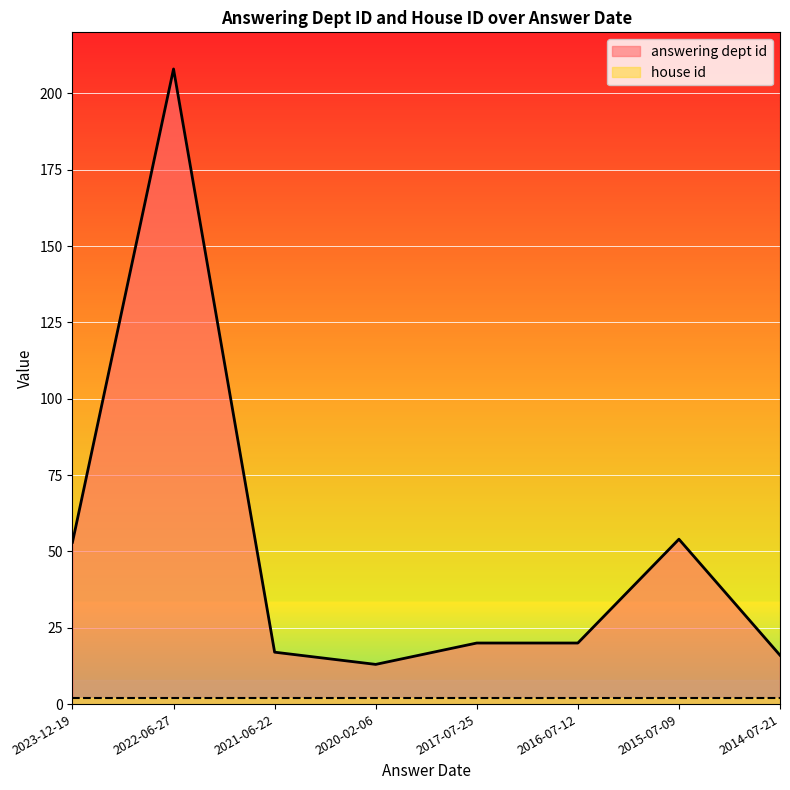

At which category does the data reach its first local peak?

2022-06-27